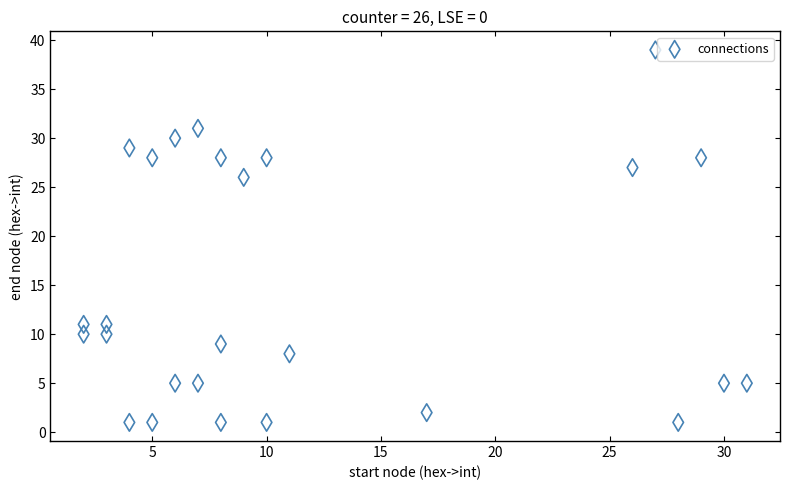

What is the range of X values (max minus min)?

29